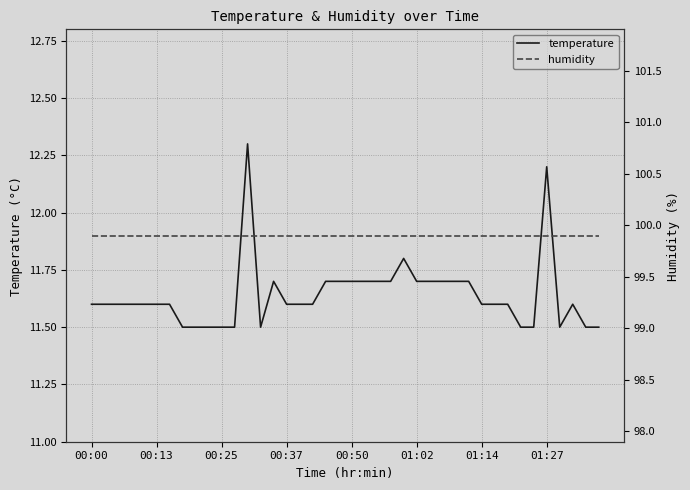

What is the maximum value for temperature?

12.3